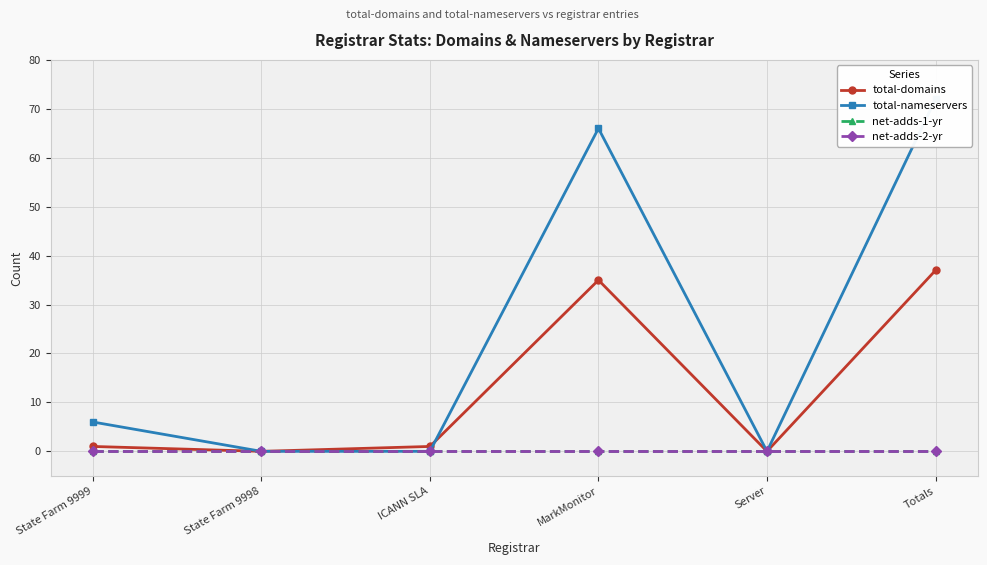

What is the value of the total-domains point at the 1st from the left?

1